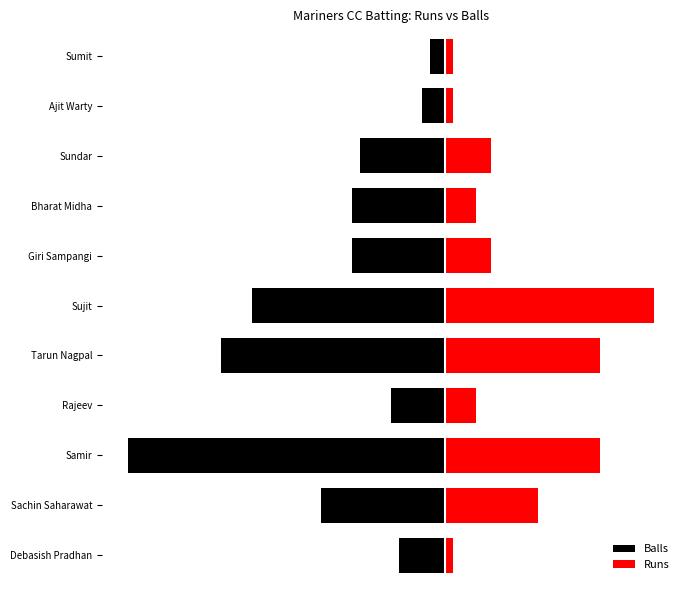

Which series has the widest spread of values?

Balls